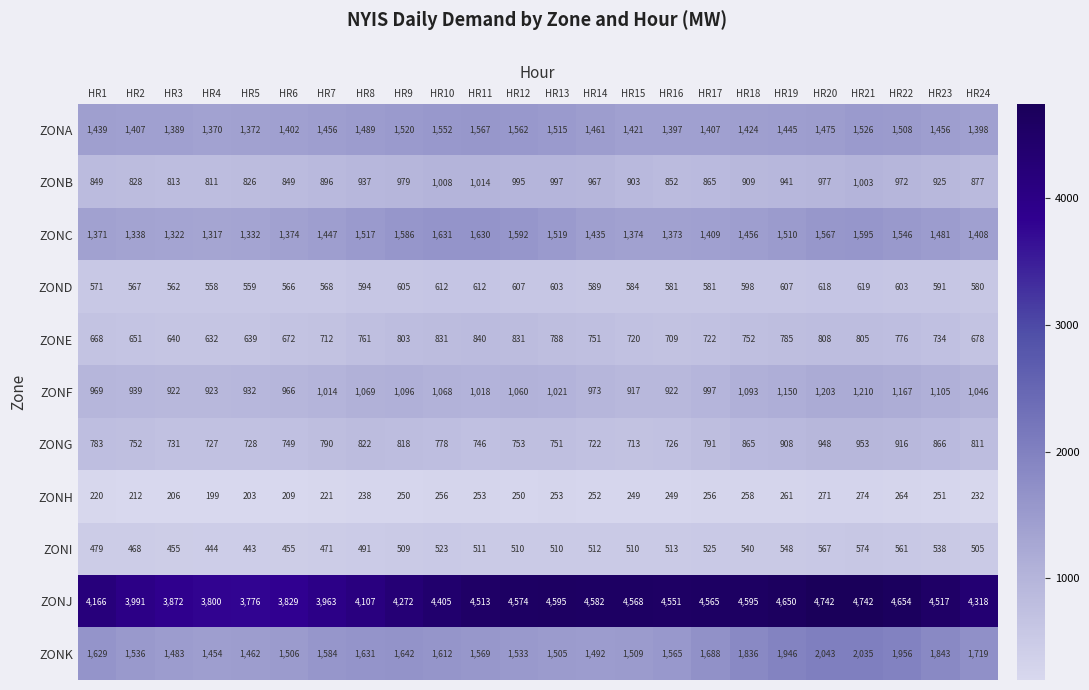

How many data points in ZONB are less than 925?

12